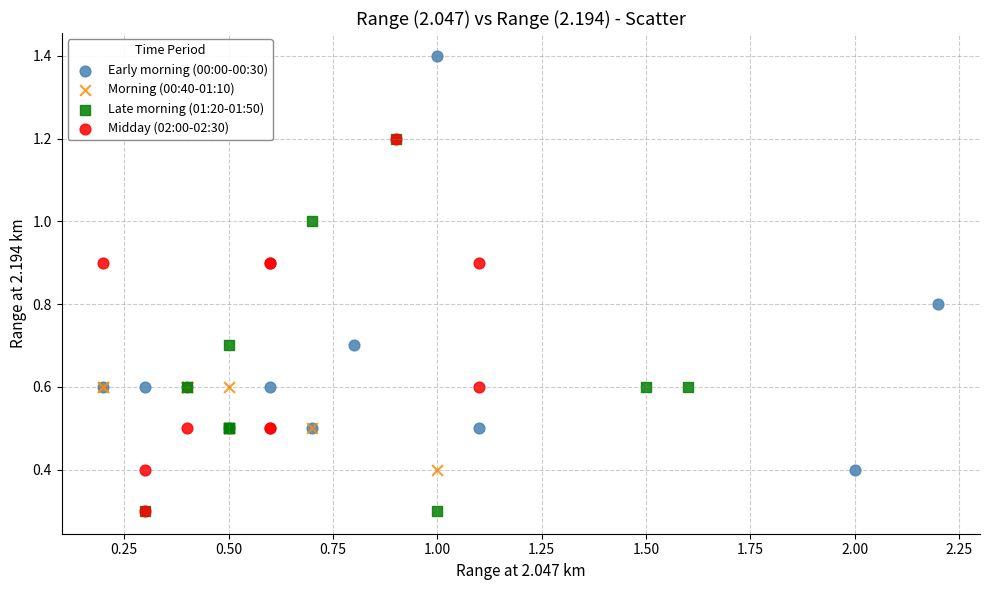

Which series has the largest Y range (max minus min)?

Early morning (00:00-00:30)